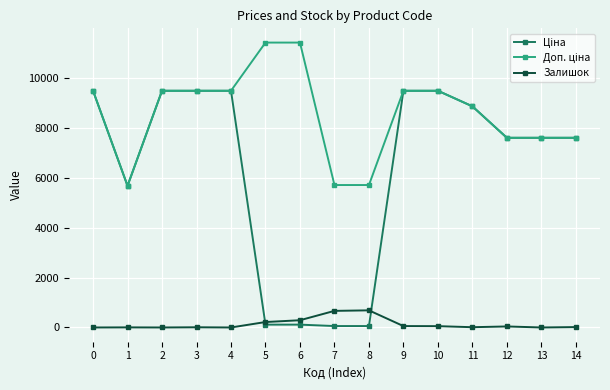

What is the difference between the highest and lowest values at 4?

9480.1